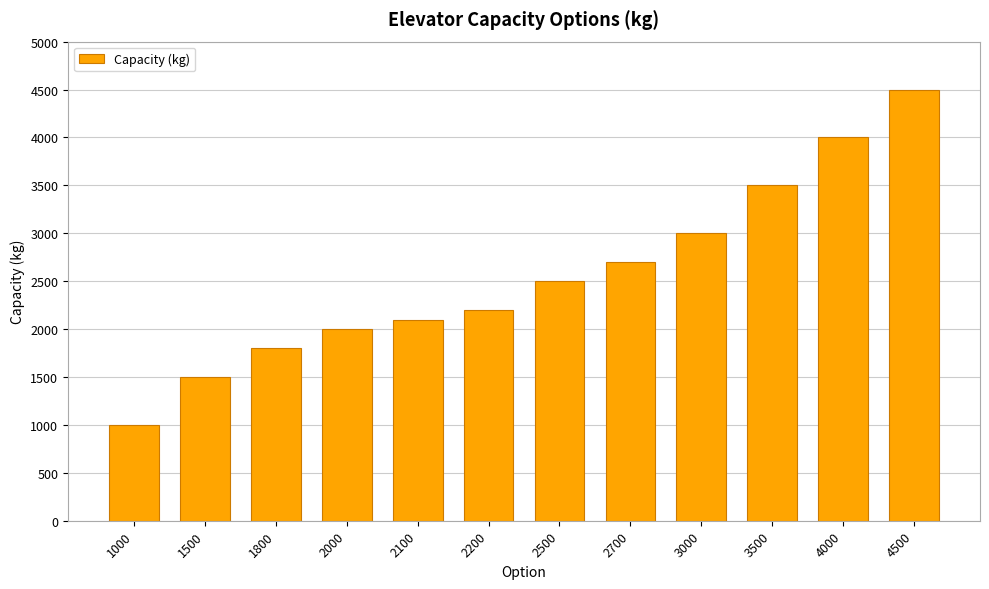

The chart shows a value of 6093 at 4500. True or false?

False